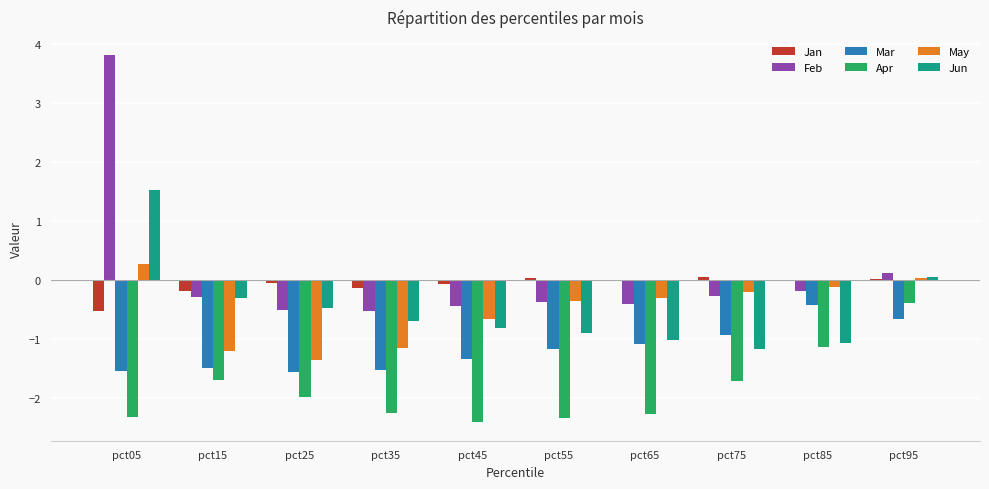

Which series has the widest spread of values?

Feb